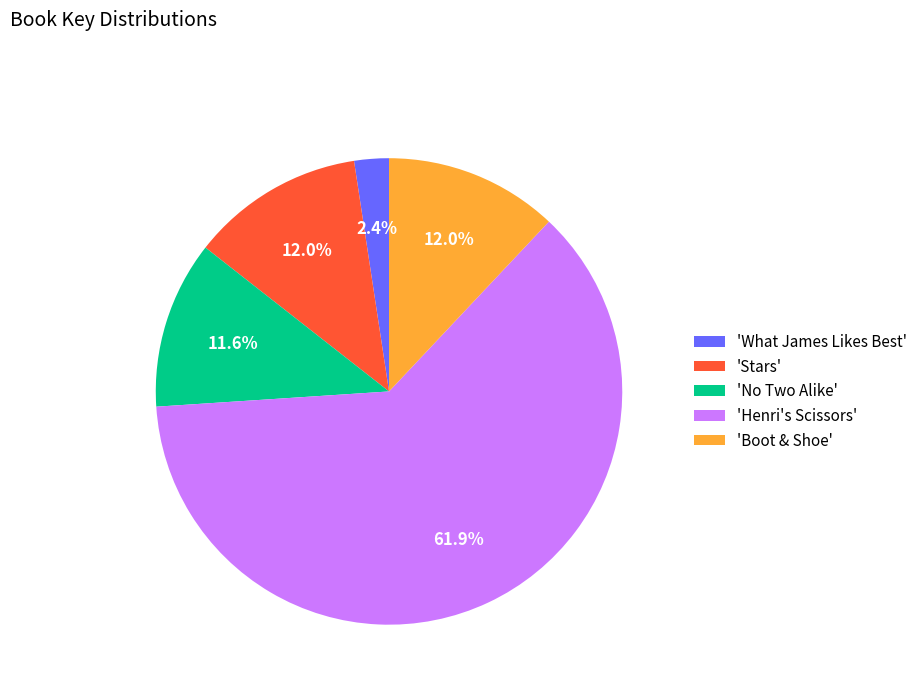

To the nearest percent, what is the difference between the largest and smallest slice percentages?

60%